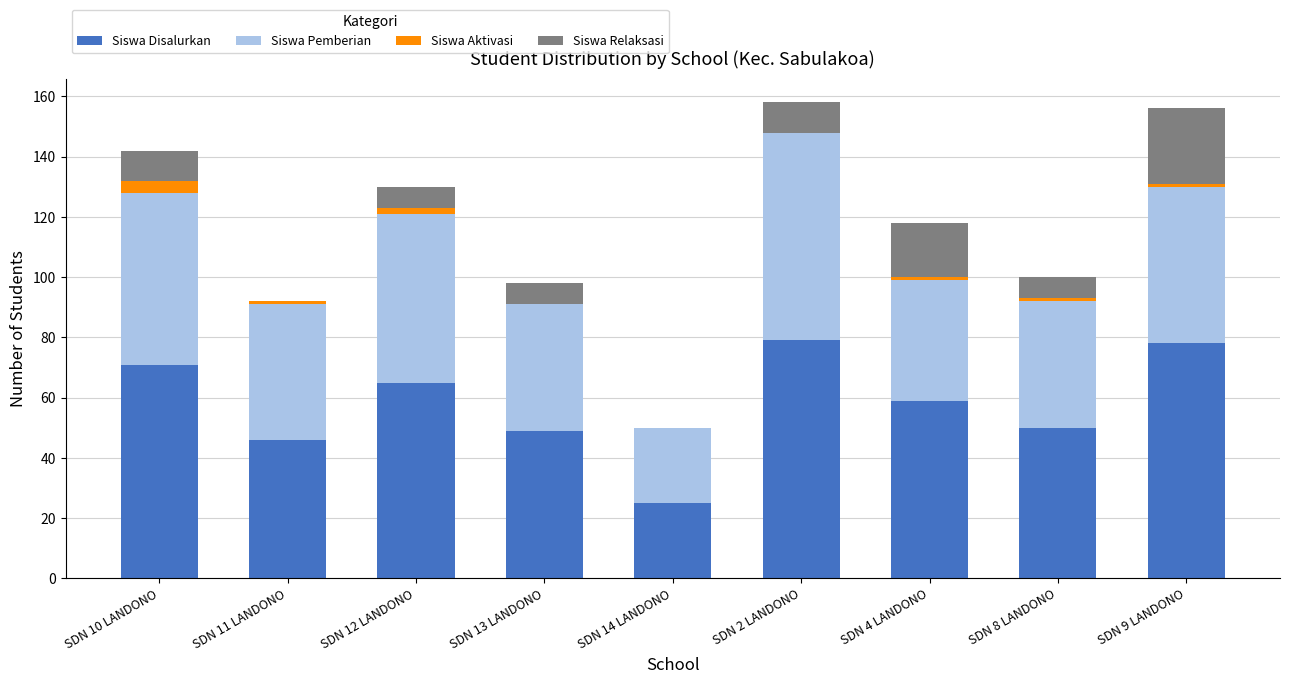

What is the maximum value for Siswa Disalurkan?

79